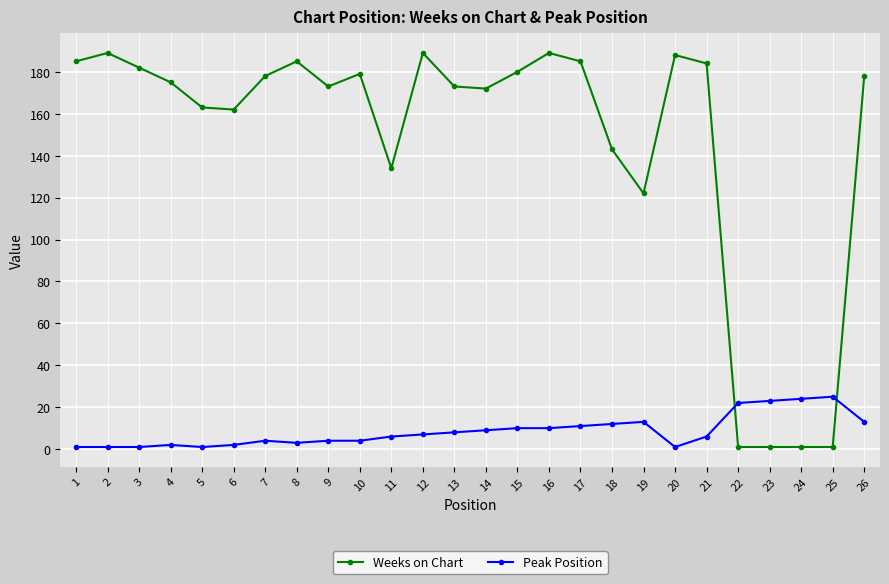

Which series has the largest total across all categories?

Weeks on Chart